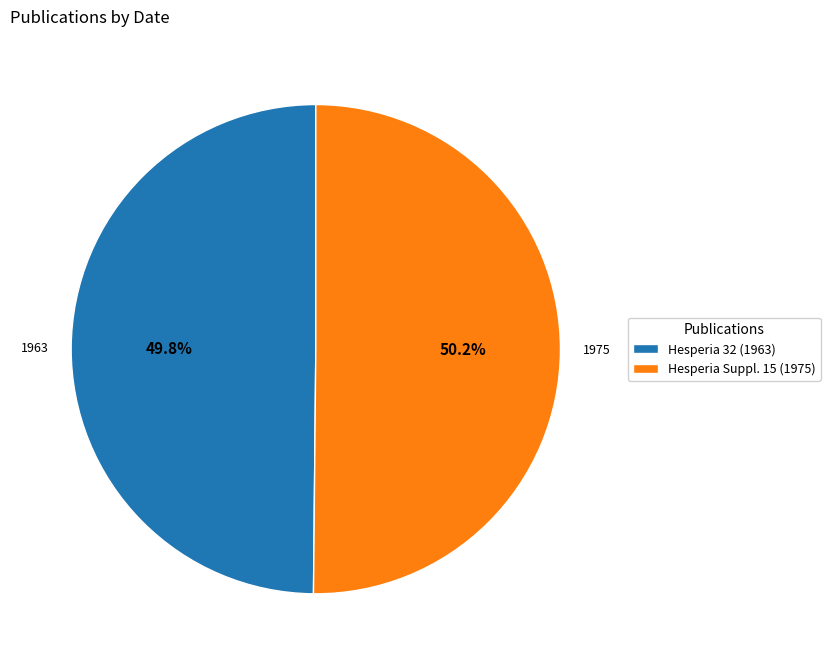

Is the sum of Hesperia 32 (1963) and Hesperia Suppl. 15 (1975) greater than half?

Yes